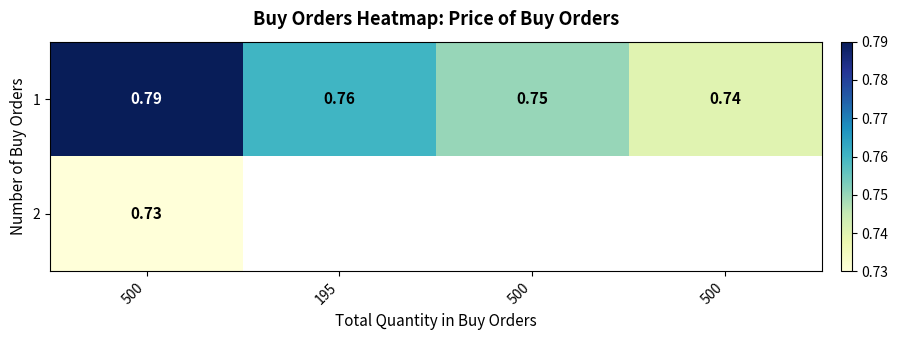

Is it true that 1 equals 0.7 at 500?

True